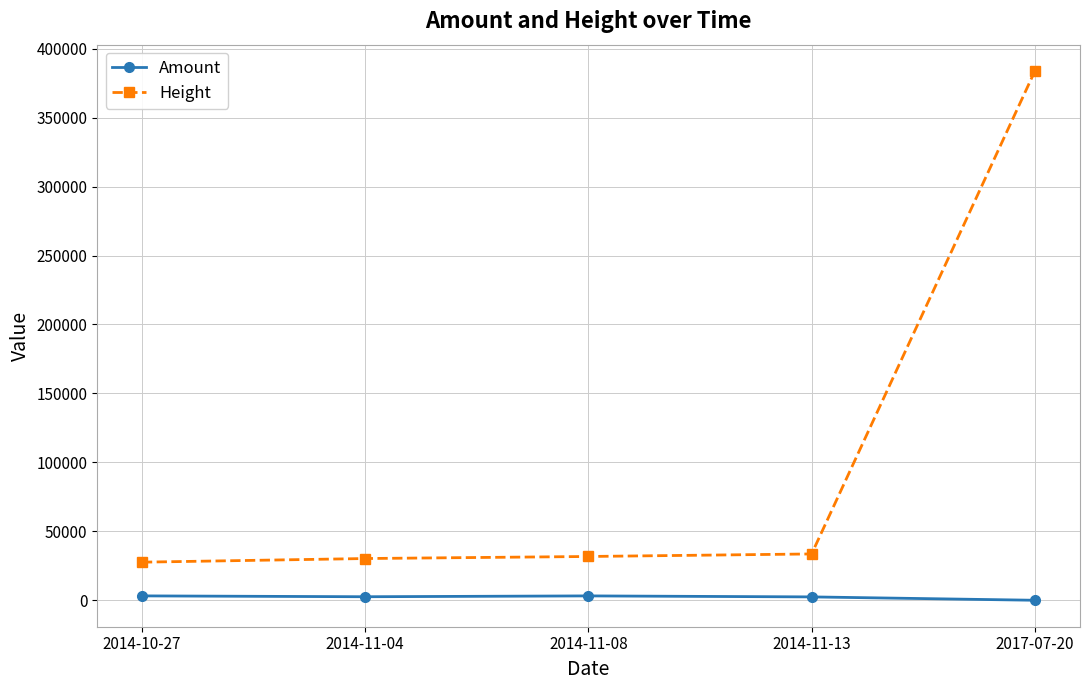

What position from the right is 2014-10-27?

5